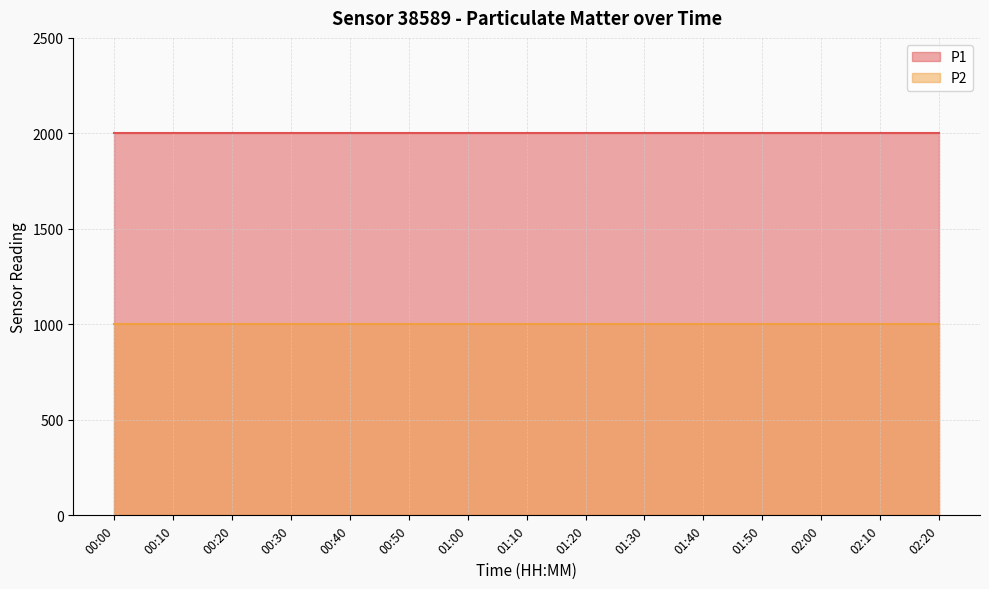

At which category does the chart reach its peak across all series?

00:00